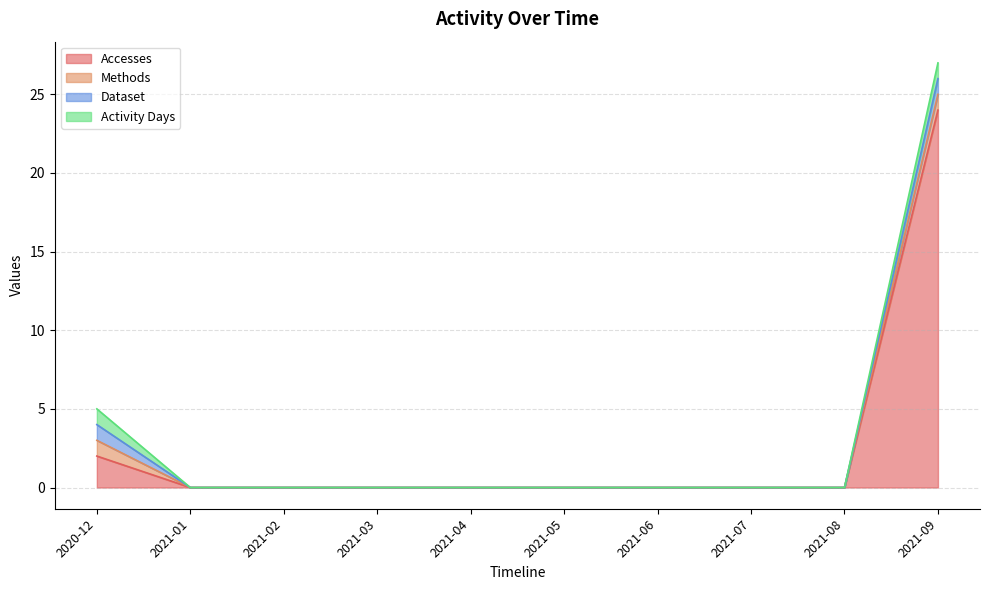

How many values in Accesses are above zero?

2